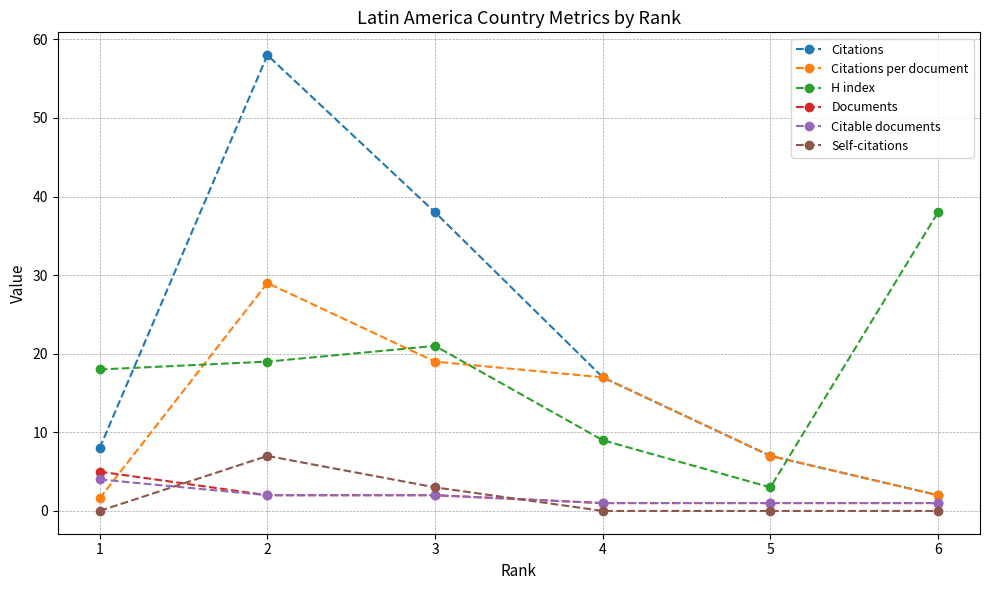

Does the chart have visible grid lines?

Yes